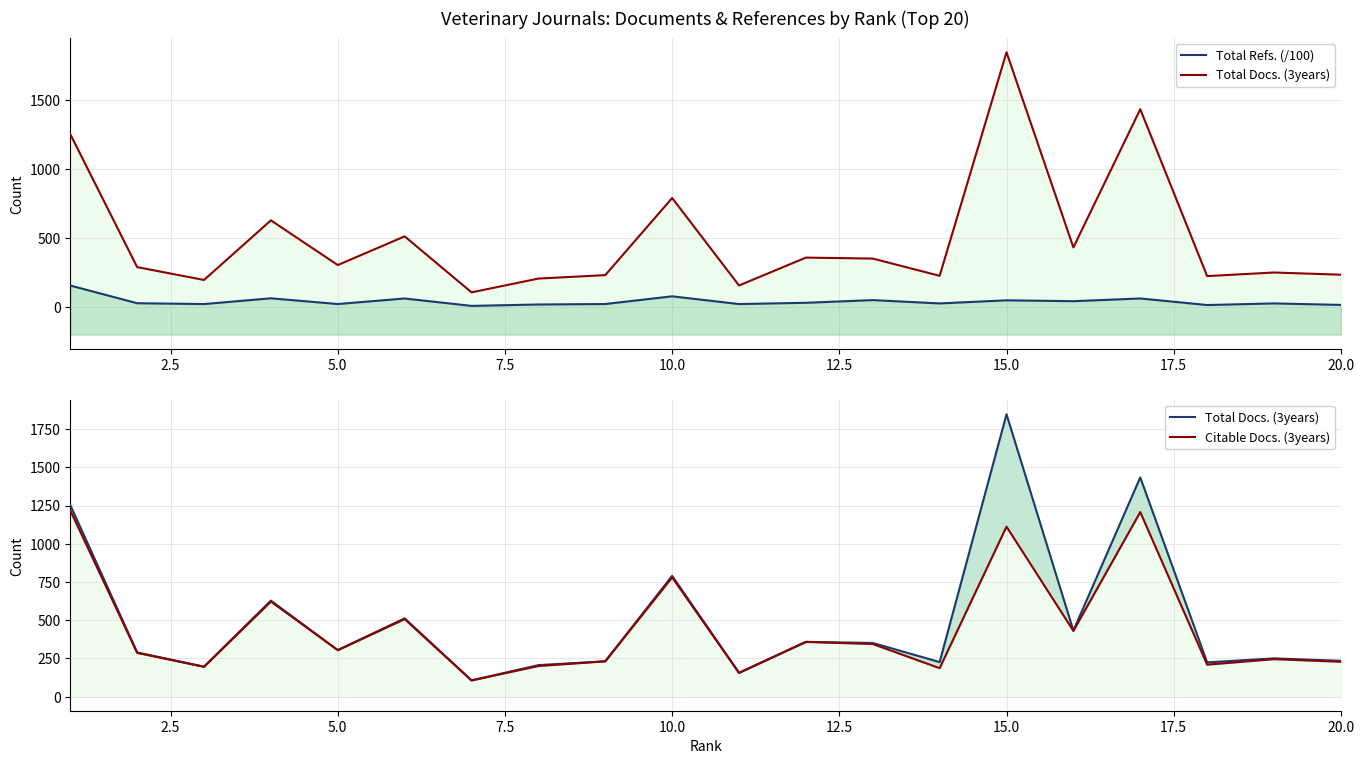

How many data points in Citable Docs. (3years) are above 304?

9